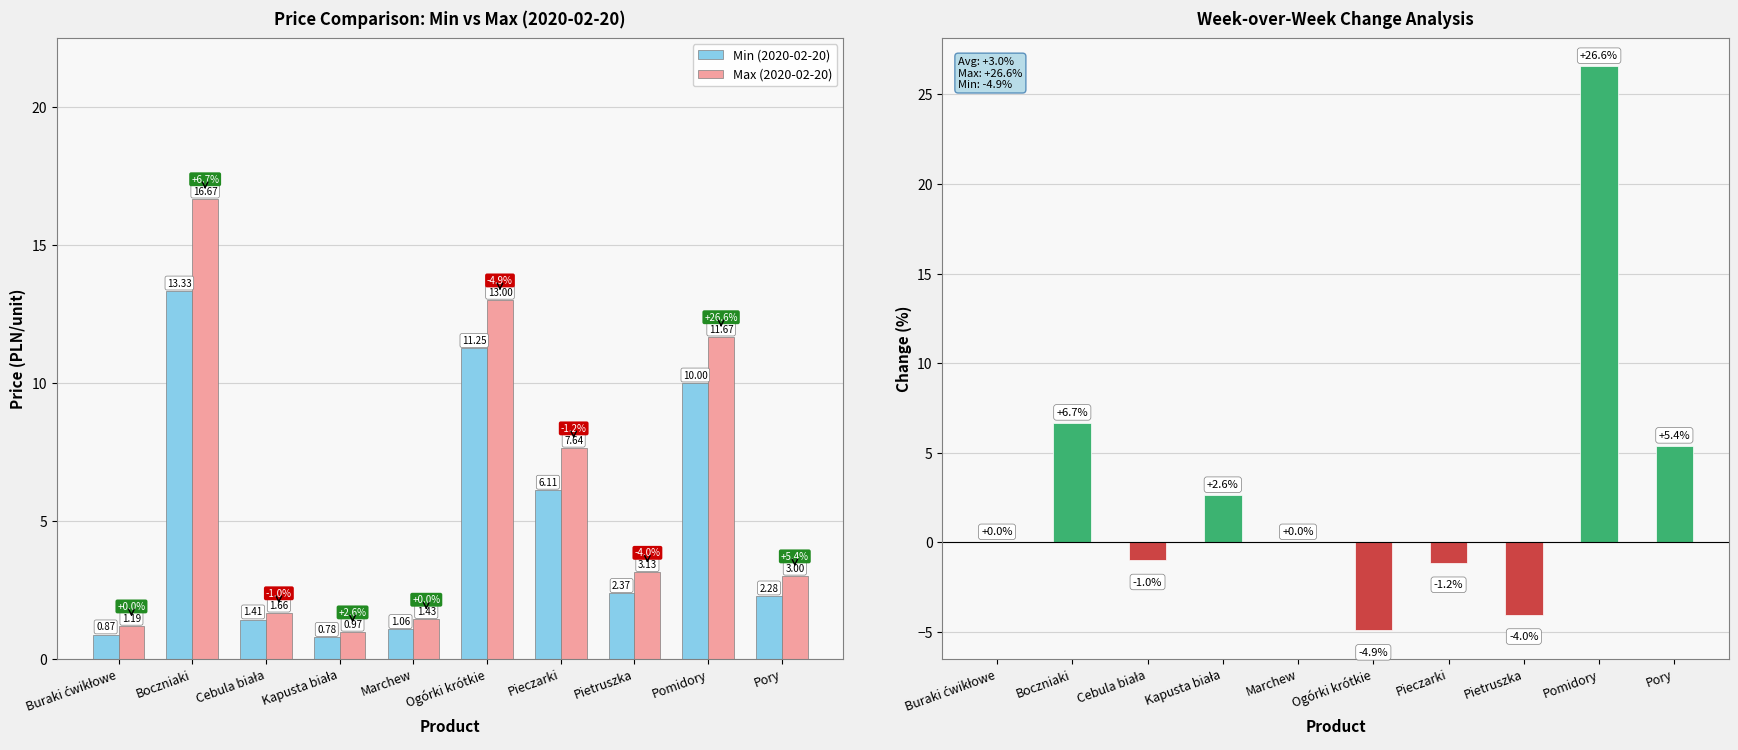

Where is Max (2020-02-20) nearest to the value 8?

Pieczarki